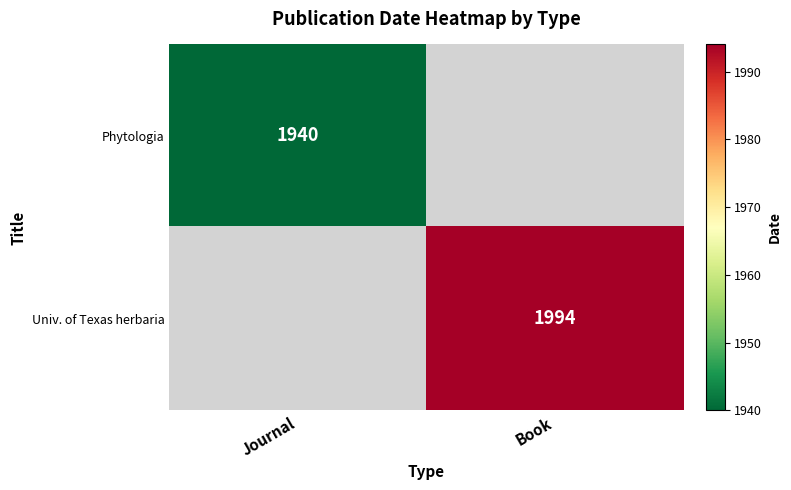

At which category is the sum across all series the highest?

Book